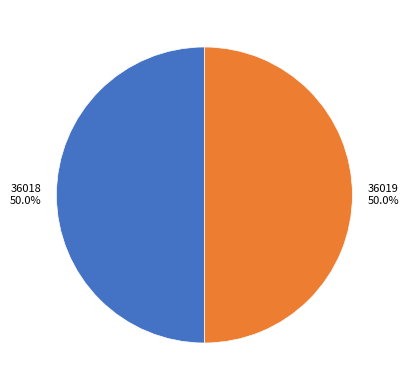

Is the sum of 36018 and 36019 greater than half?

Yes